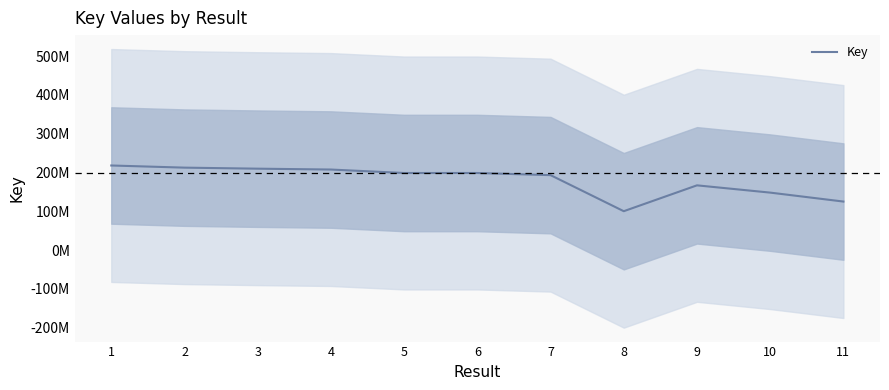

What is the average value?

180041310